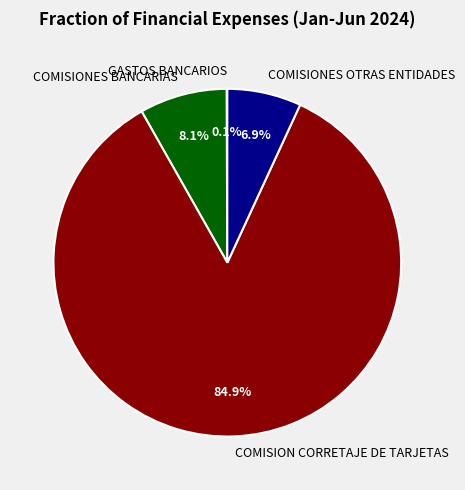

What is the majority slice?

COMISION CORRETAJE DE TARJETAS